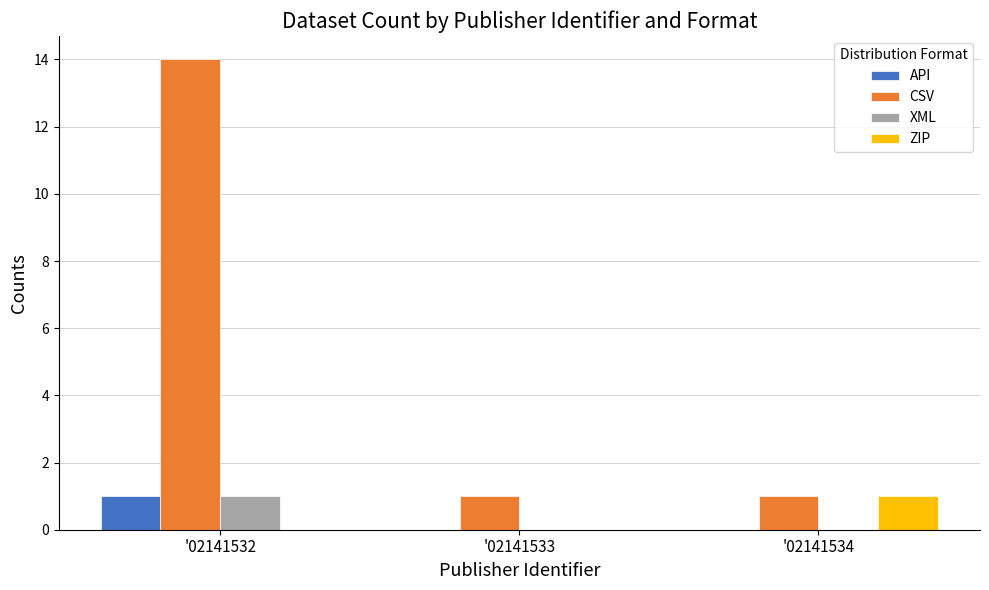

Are the bars grouped side by side (vs. stacked)?

Yes